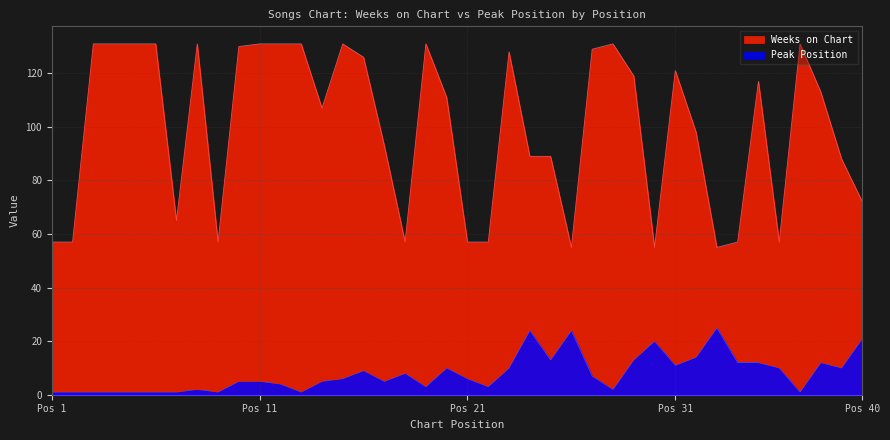

How many distinct data groups are displayed?

2